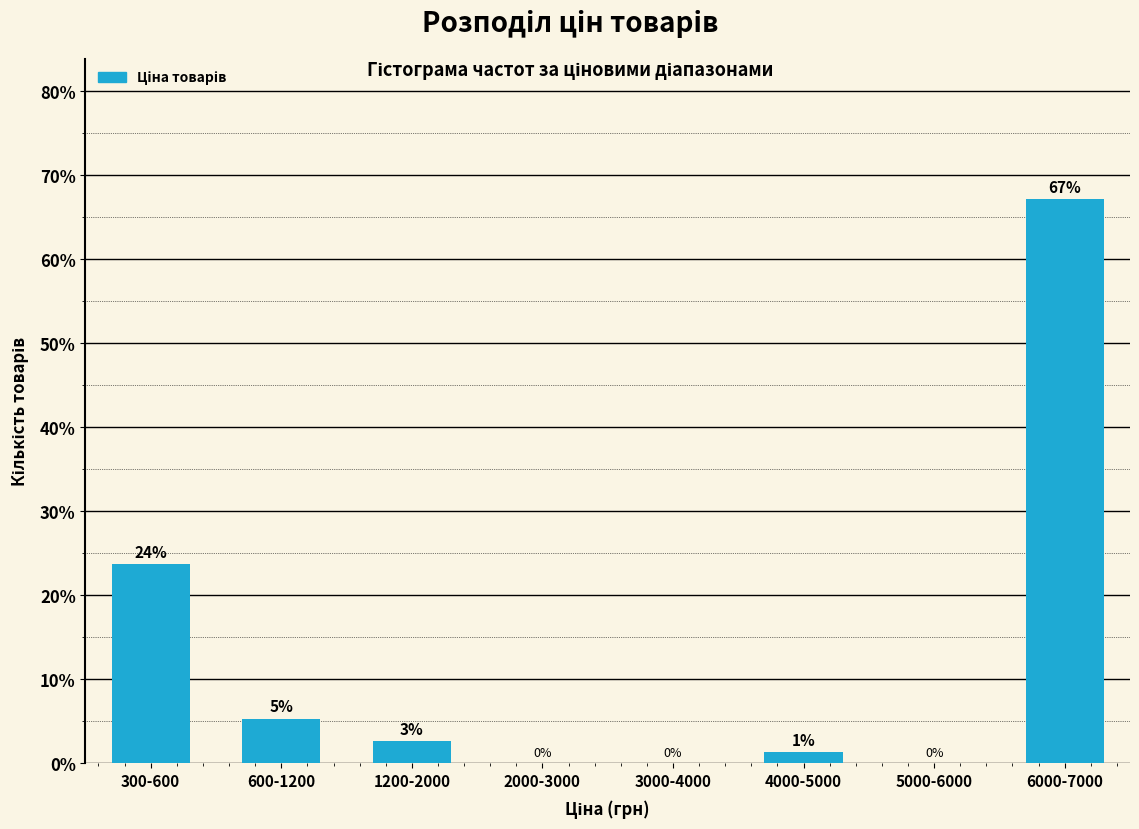

True or false: the data shows -31.4 at 5000-6000.

False